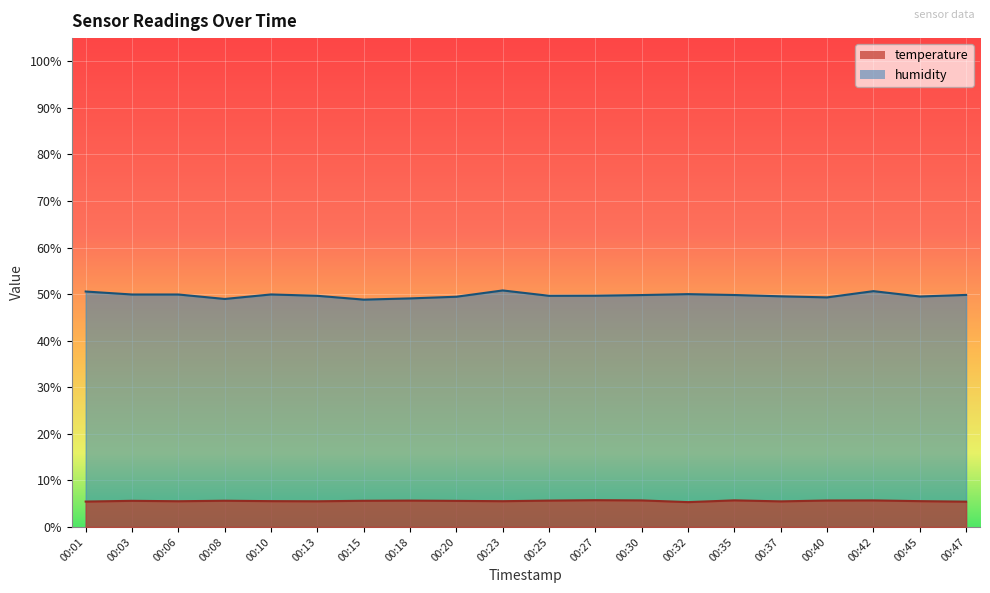

At which category does the chart reach its peak across all series?

00:23